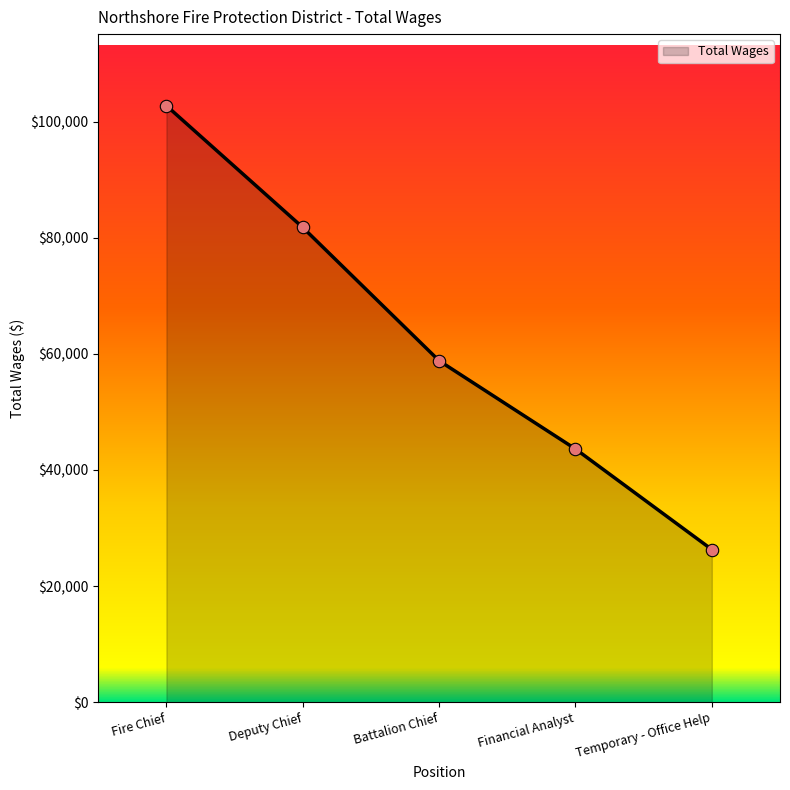

What is the change in value from Deputy Chief to Temporary - Office Help?

-55454